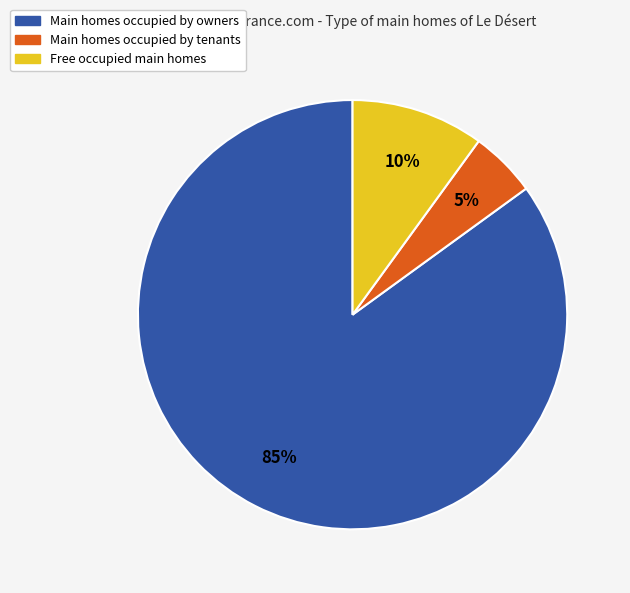

Is there any slice that represents more than half of the pie?

Yes